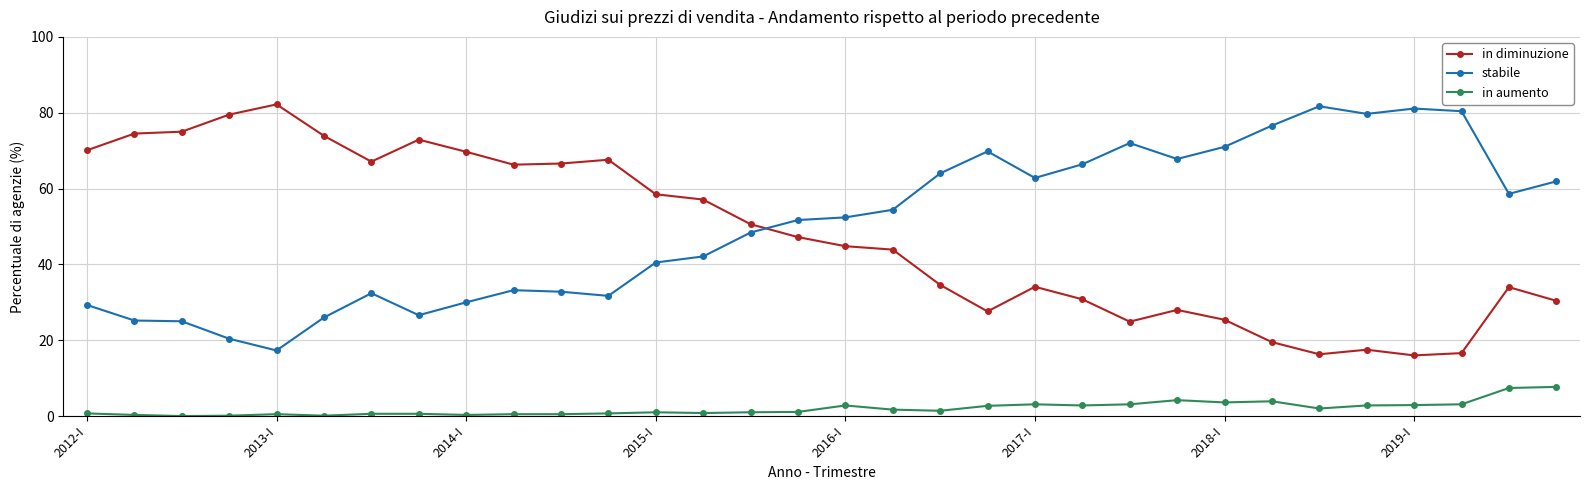

What is the difference between the maximum and second lowest values in the stabile series?

61.3